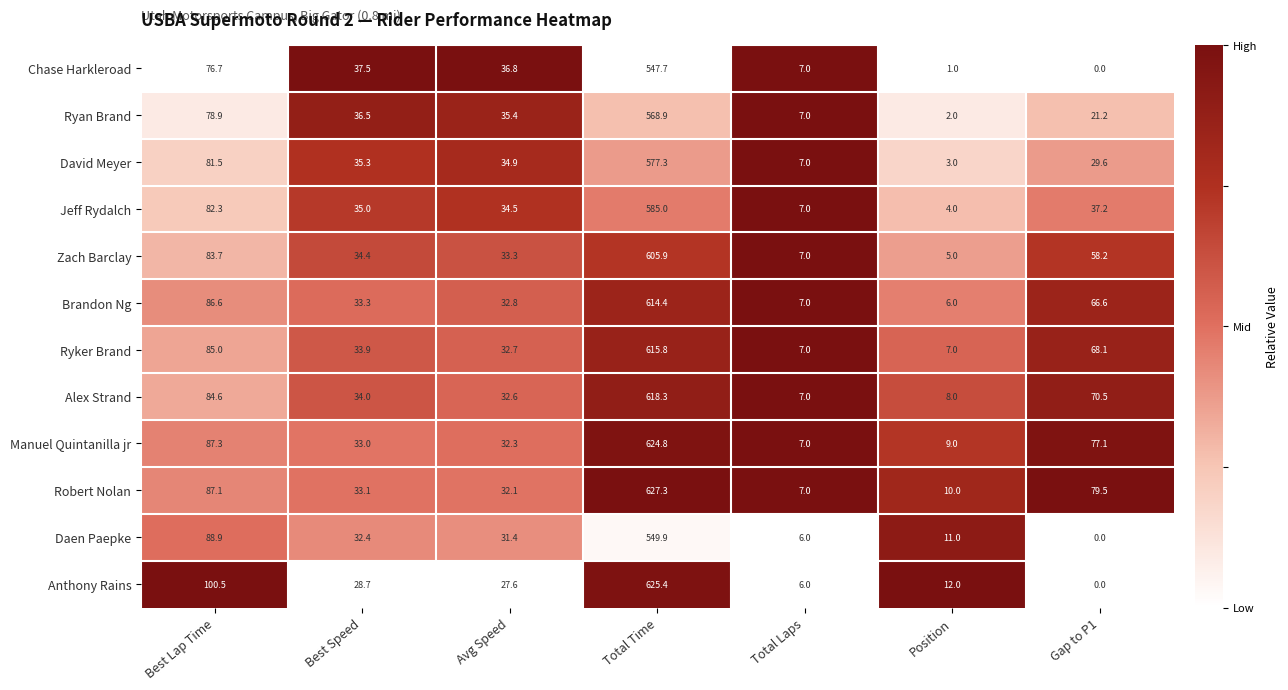

What is the difference between the highest and lowest values at Best Speed?

8.8